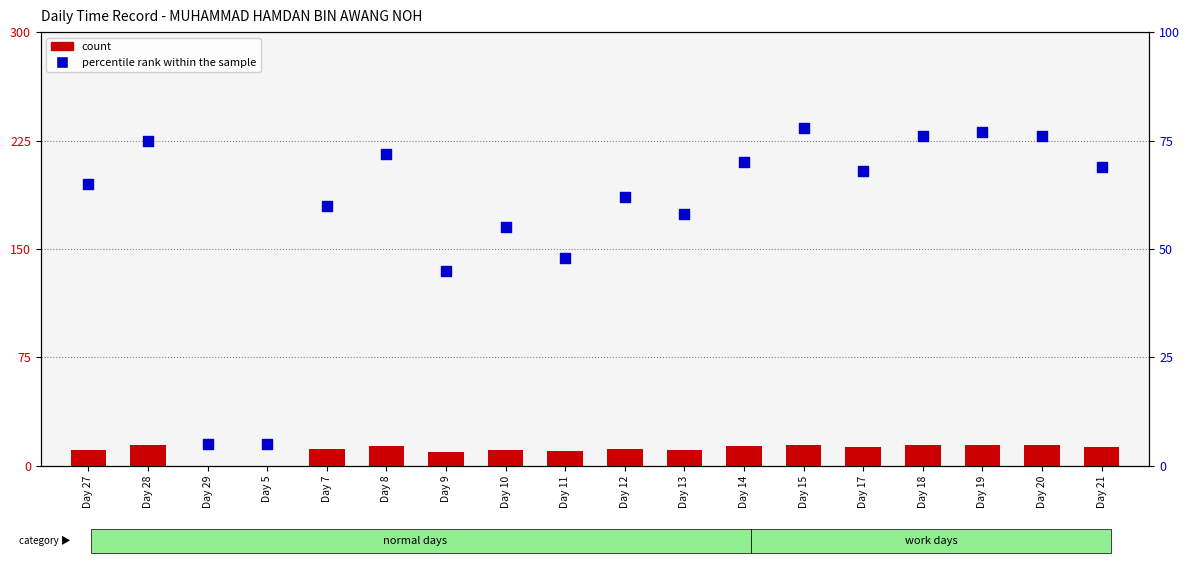

What are all the series names shown in the legend?

count, percentile rank within the sample